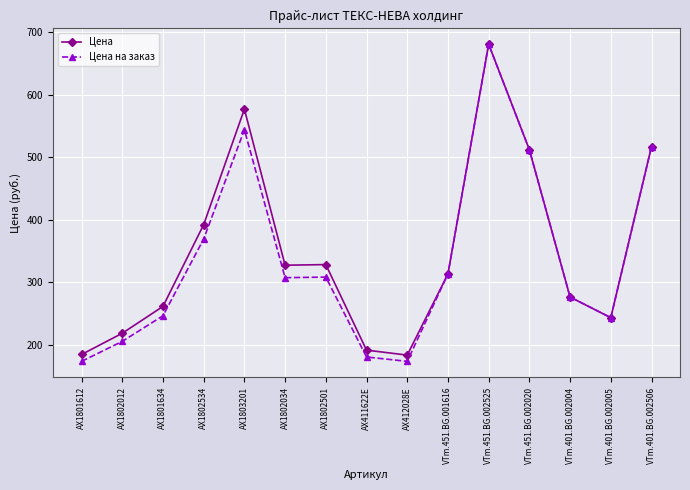

What is the approximate value of Цена at VTm.401.BG.002506, to the nearest 10?

520